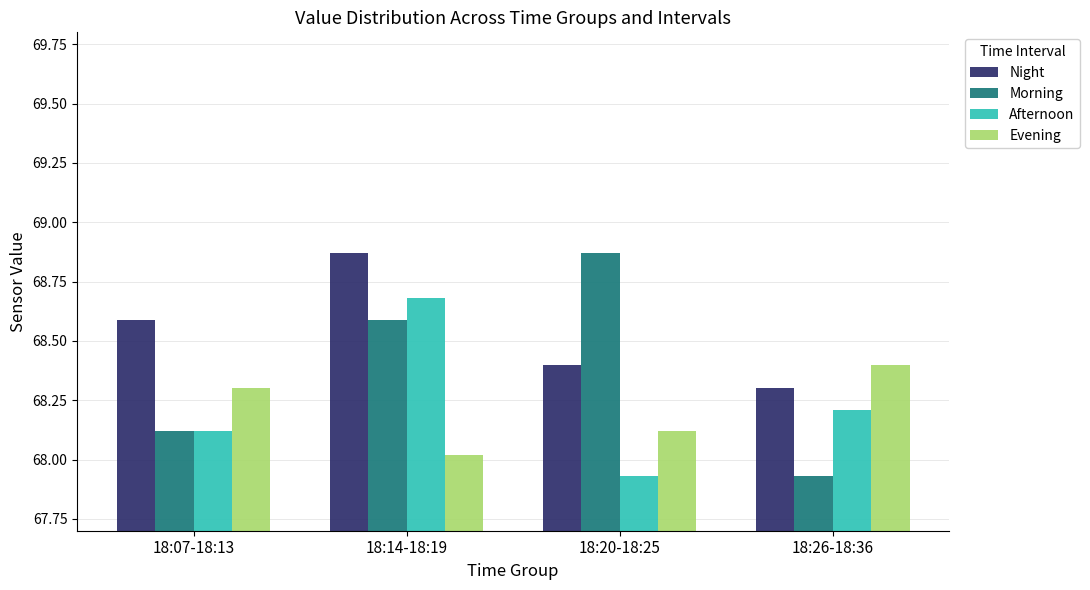

Read the Afternoon value at 18:26-18:36.

68.2